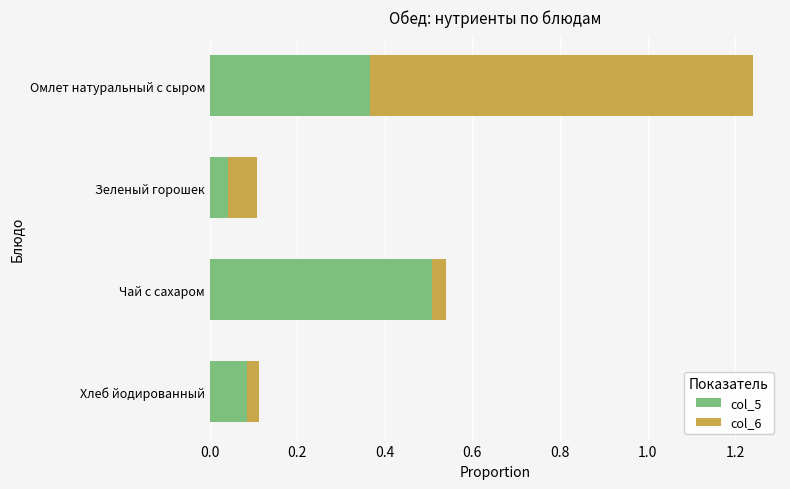

What is the difference between the second highest and minimum values in the col_5 series?

0.3